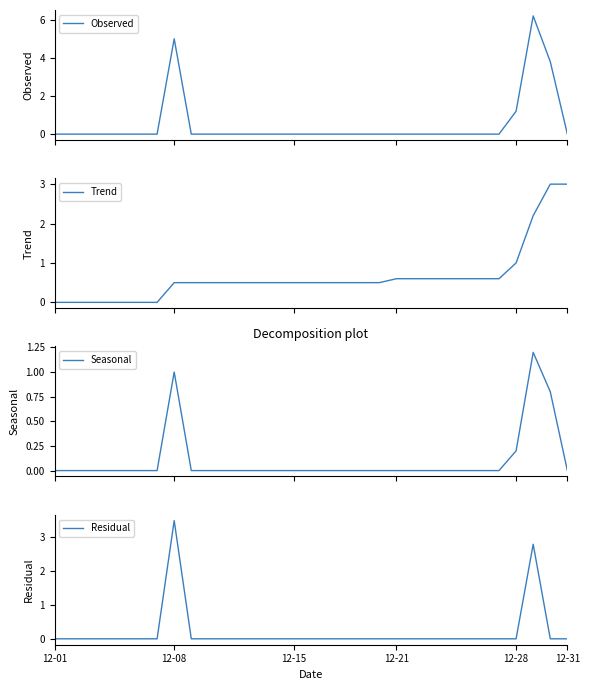

Where is Residual nearest to the value 1?

12-01